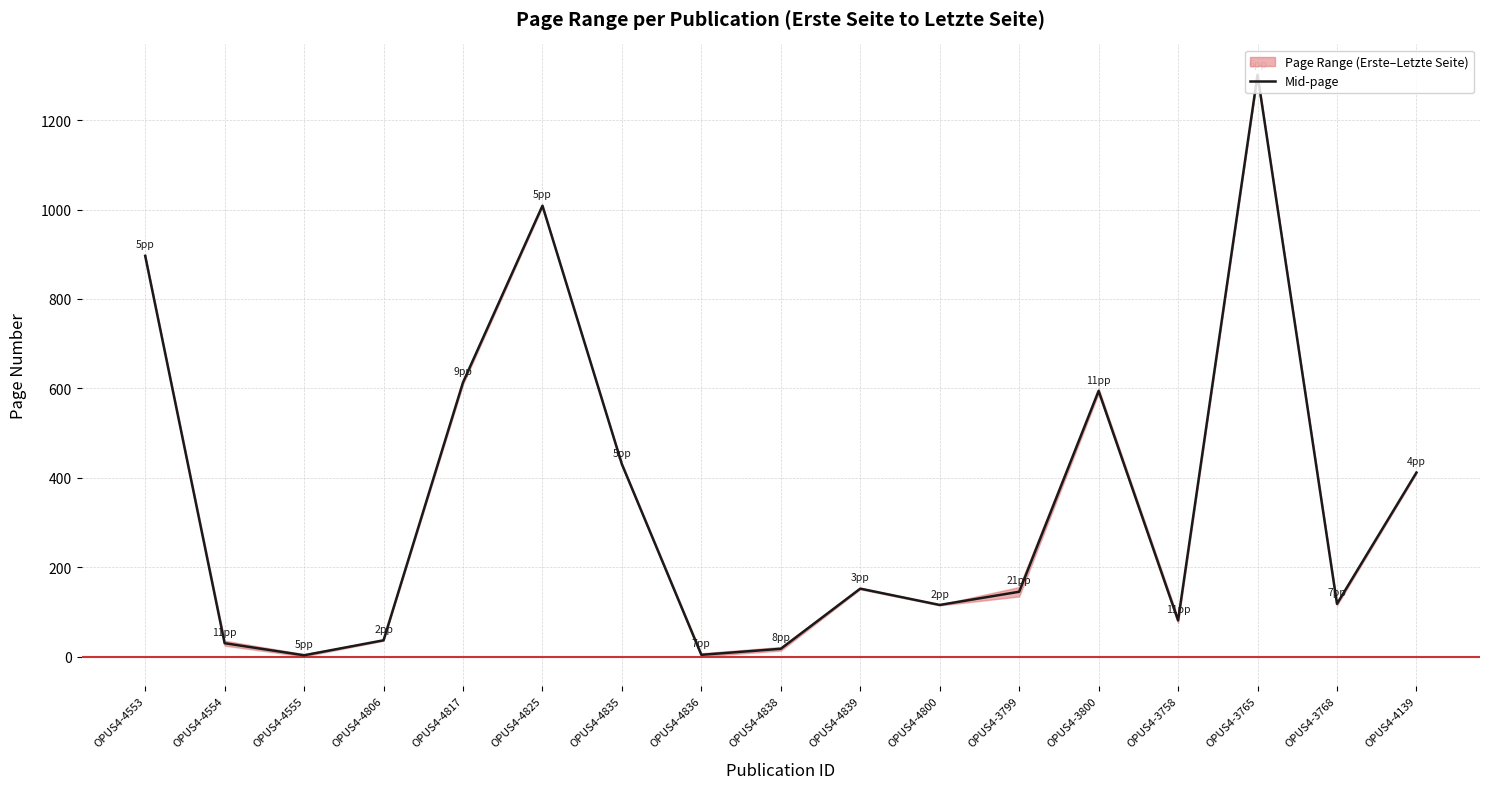

The chart shows a value of 7.2 at OPUS4-4838. True or false?

False